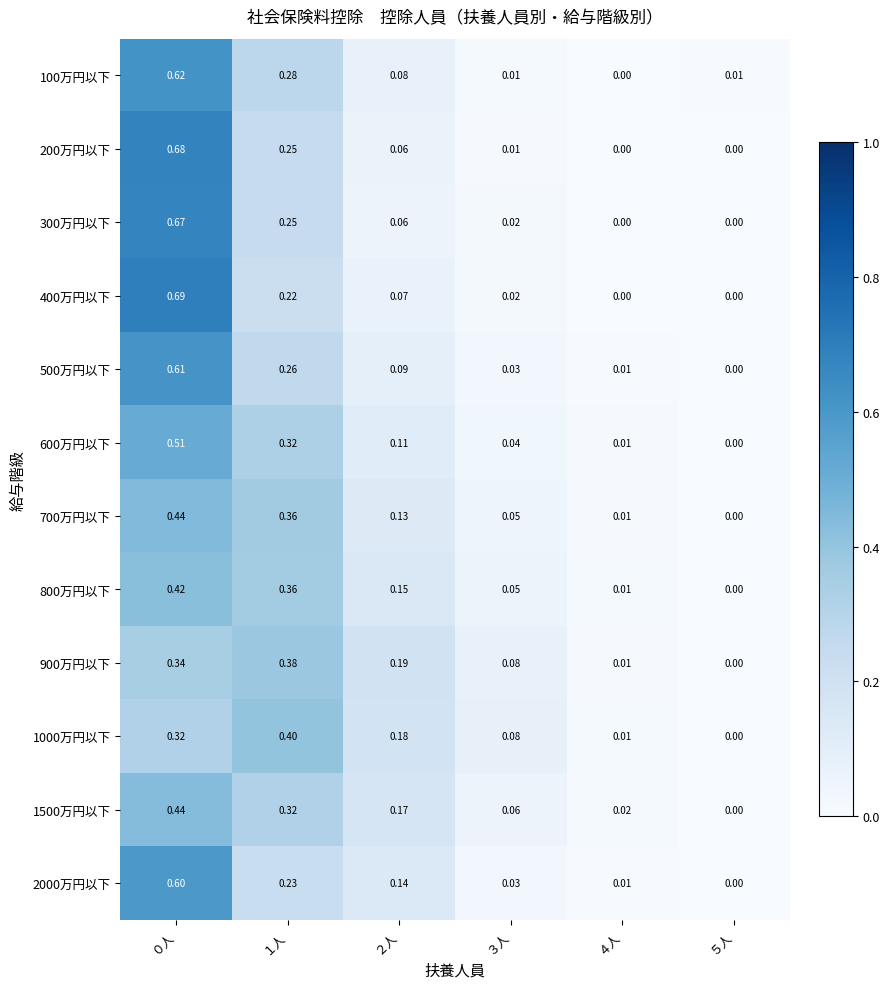

Is the value of 900万円以下 at ３人 greater than the value of 300万円以下 at ２人?

Yes